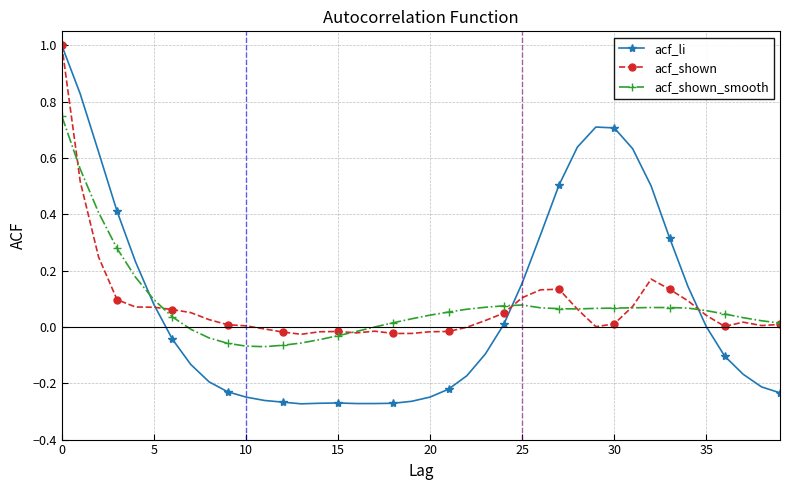

What is the greatest value displayed?

1.0